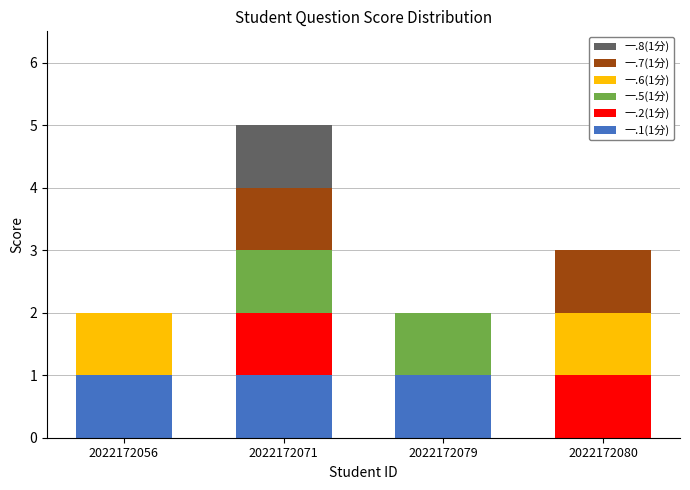

At which category is the sum across all series the highest?

2022172071